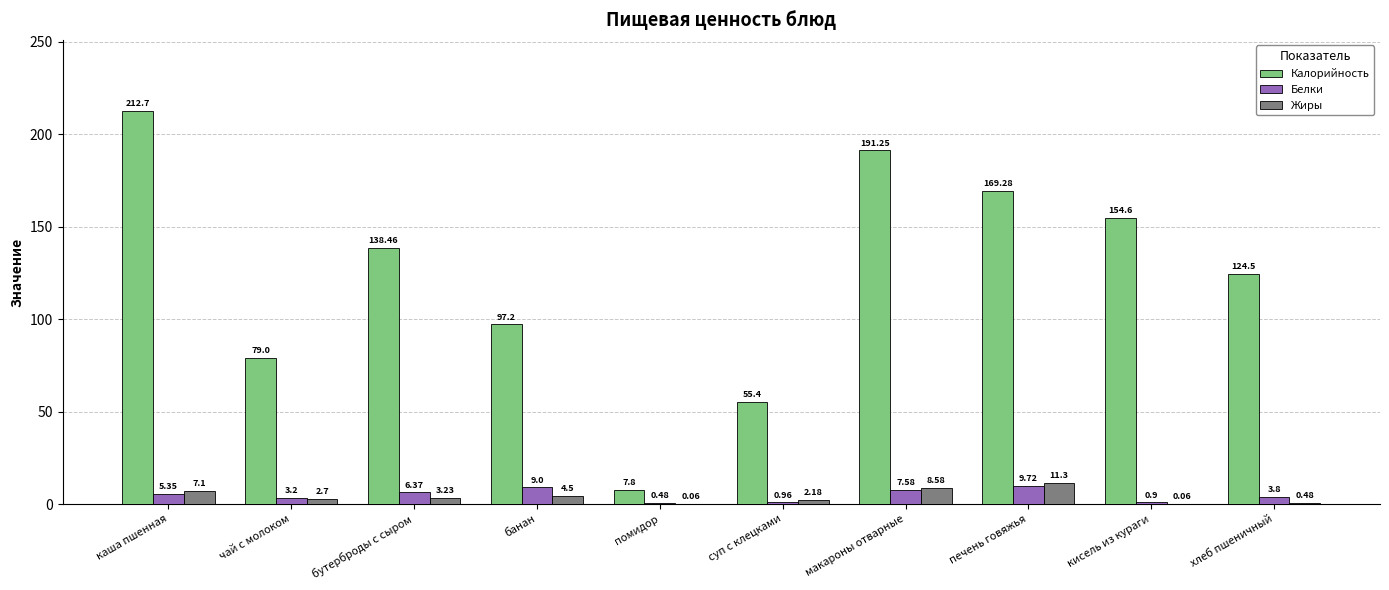

At which label is Жиры closest to 5?

банан